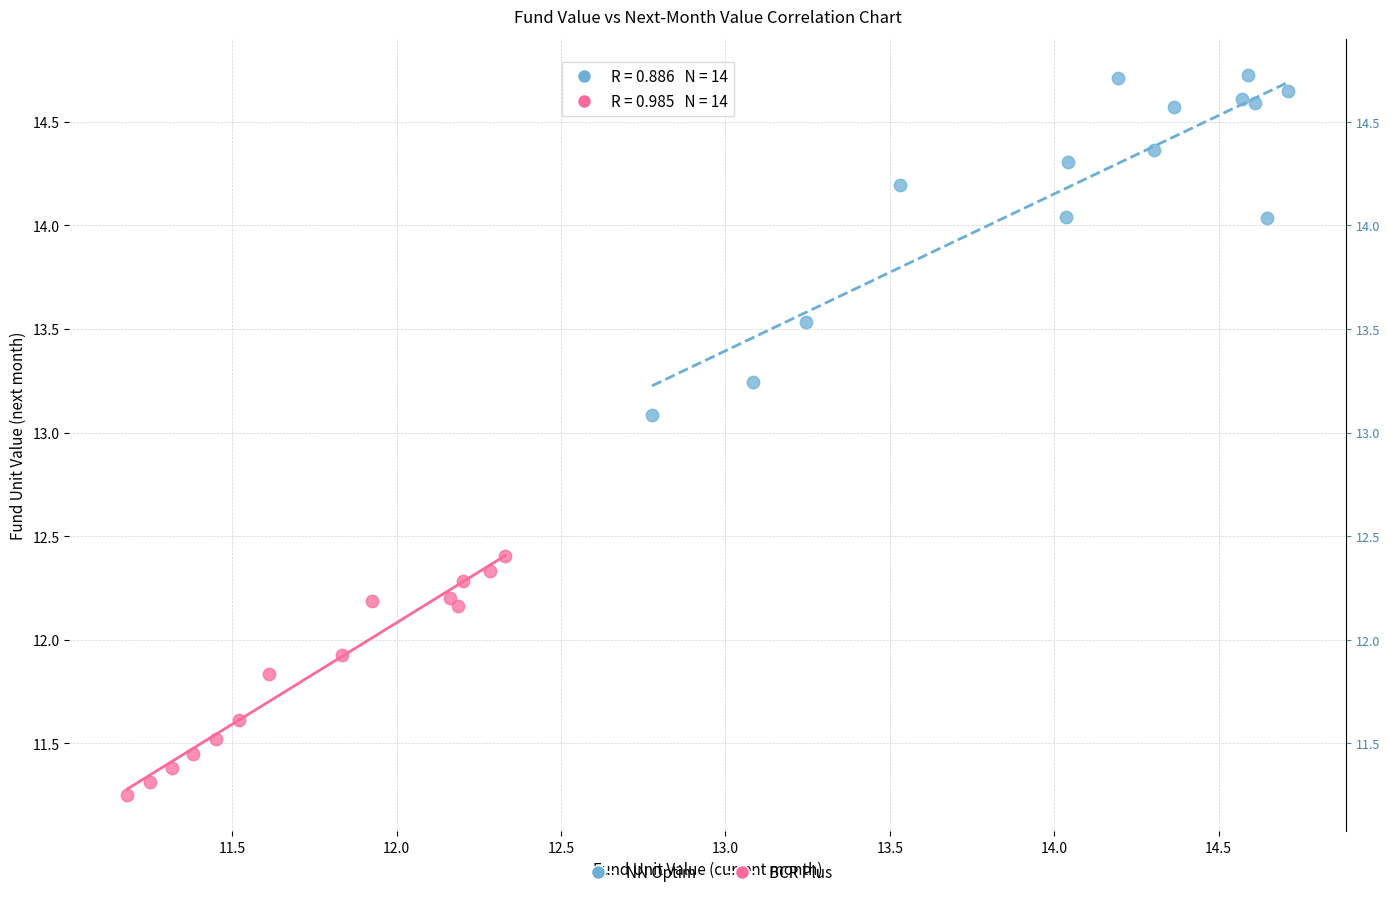

Which series has the largest Y range (max minus min)?

NN Optim